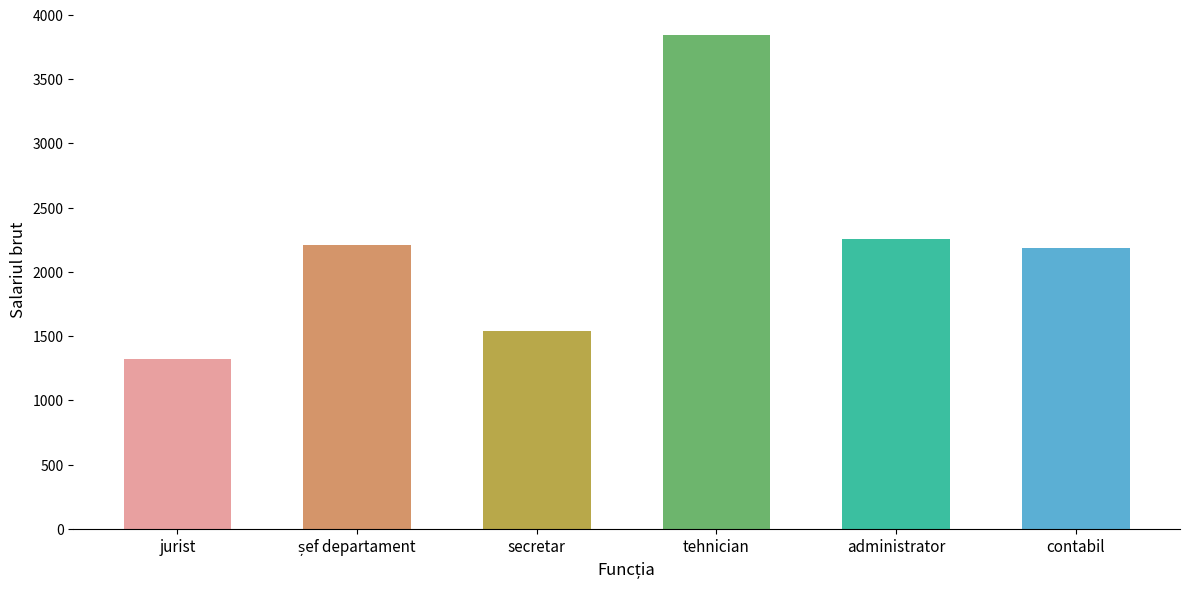

Are the bars horizontal?

No